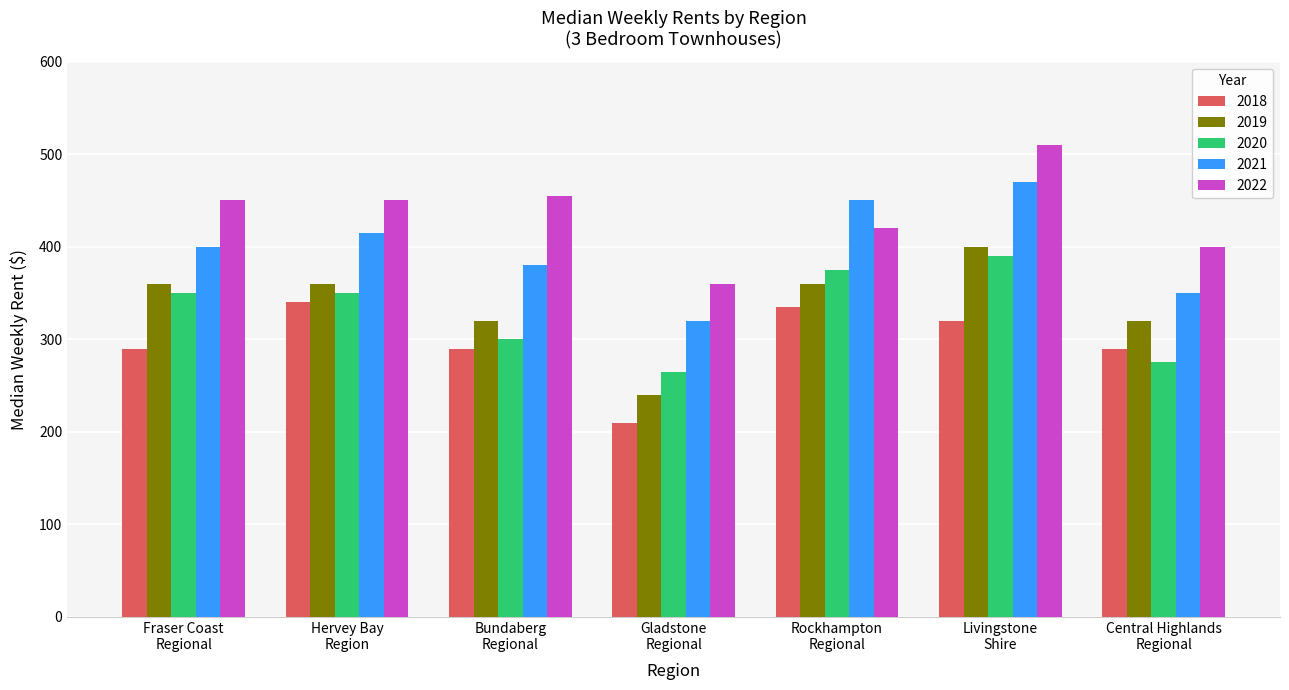

What is the average value of the 2022 series?

435